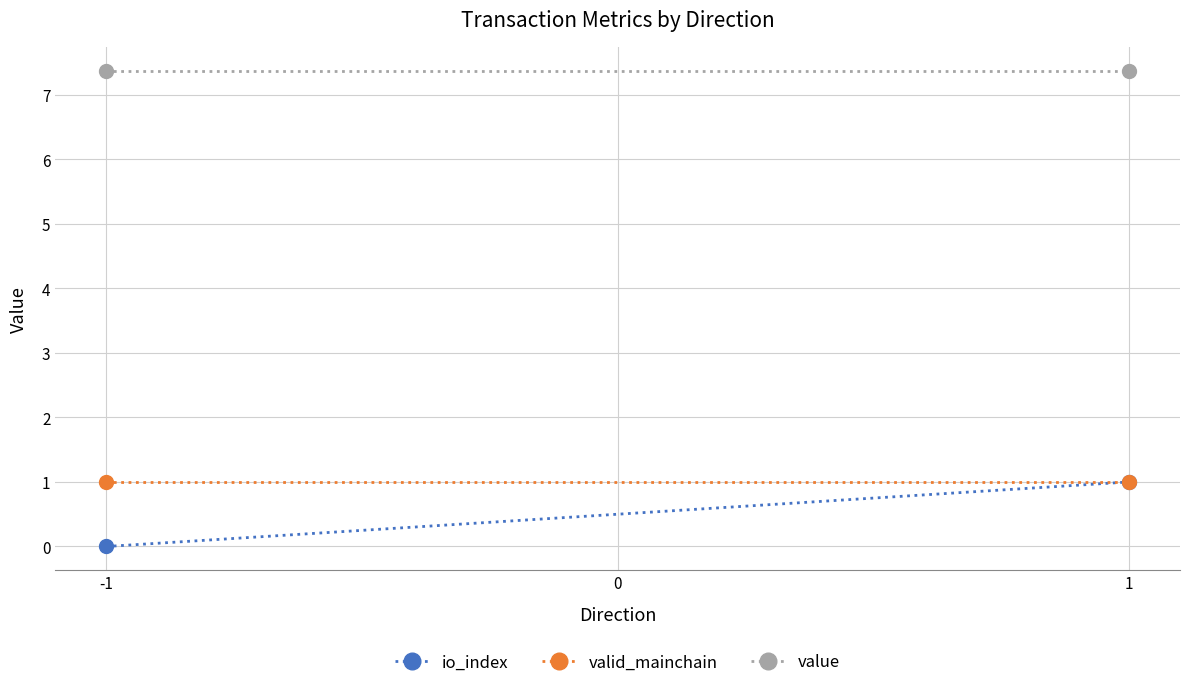

At which label does value reach its minimum?

-1